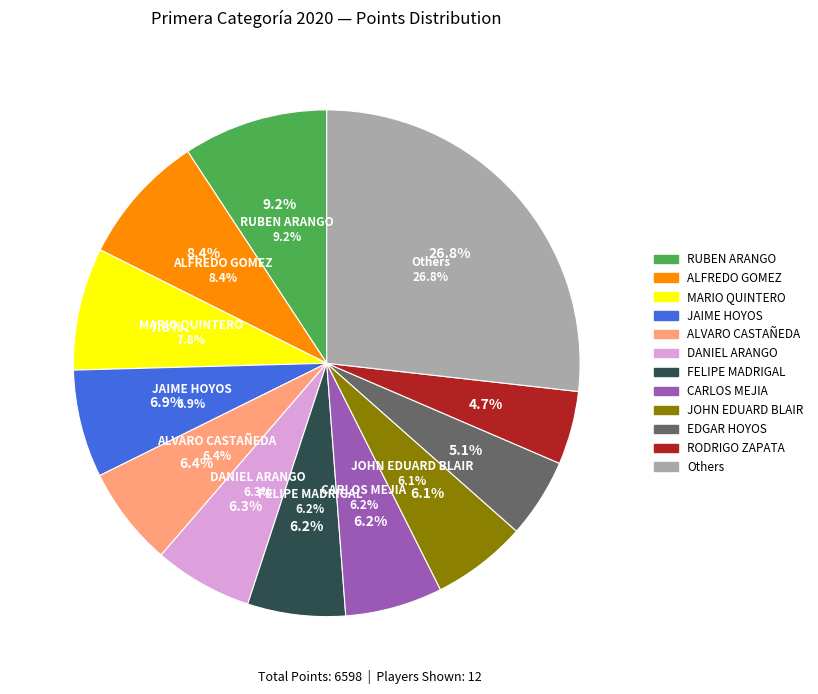

Is it true that FELIPE MADRIGAL is 6% of the pie?

True